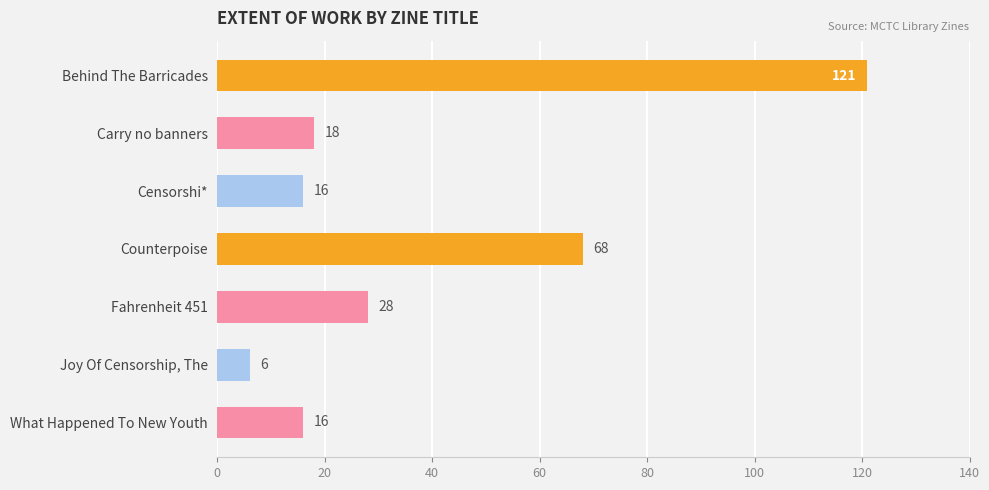

What is the value of the 2nd bar from the top?

18